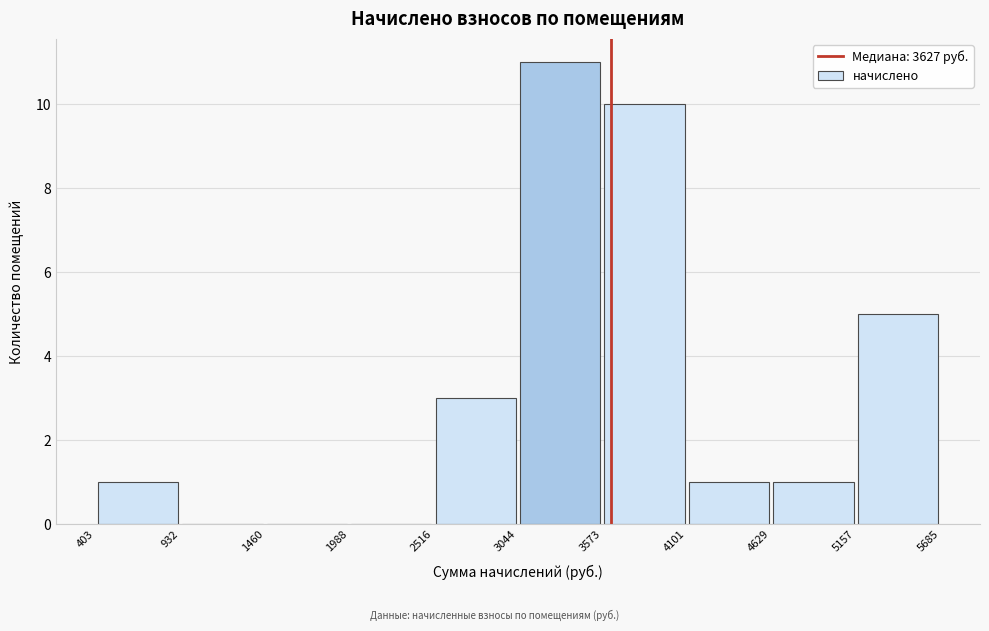

Reading left to right, list every bar in this chart as the range it spans on the x-axis followed by its height. The values are not printed on the chart, so give them approximately, as read against the axis.

403 to 932: 1
932 to 1460: 0
1460 to 1988: 0
1988 to 2516: 0
2516 to 3044: 3
3044 to 3573: 11
3573 to 4101: 10
4101 to 4629: 1
4629 to 5157: 1
5157 to 5685: 5